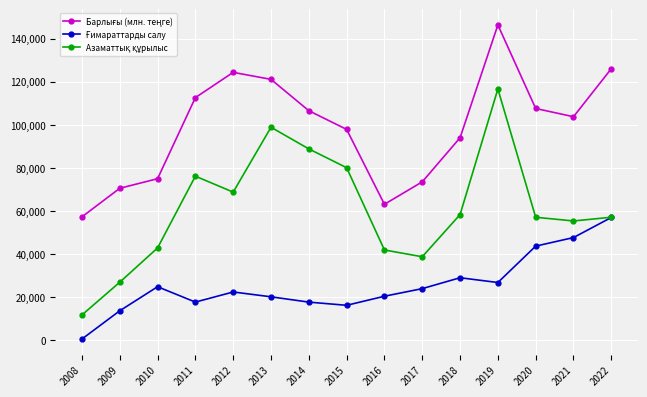

What is the maximum value shown in the chart?

146352